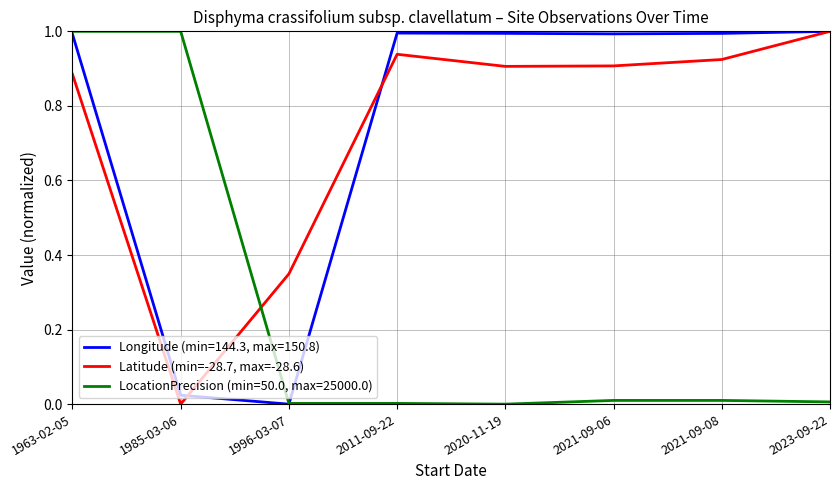

The Latitude (min=-28.7, max=-28.6) series shows 0.9 at 2021-09-06. True or false?

True